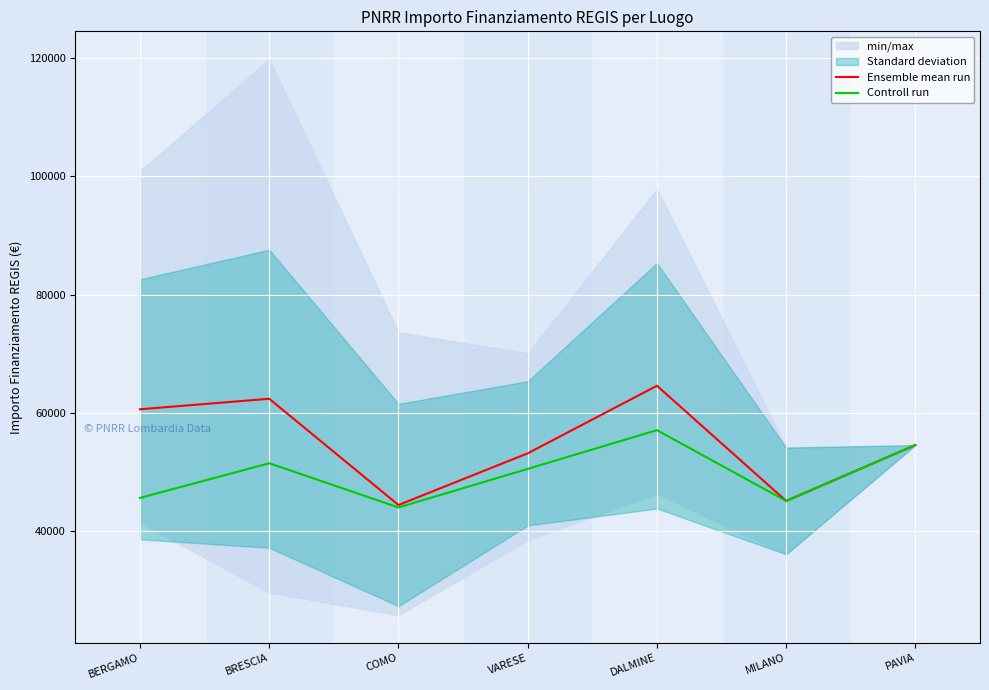

At which category does Ensemble mean run reach its first local peak?

BRESCIA